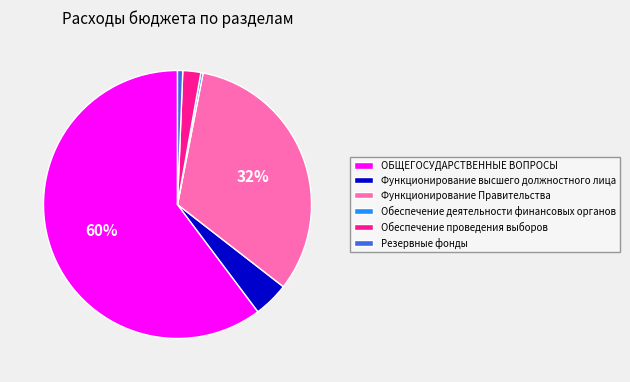

Is there any slice that represents more than half of the pie?

Yes